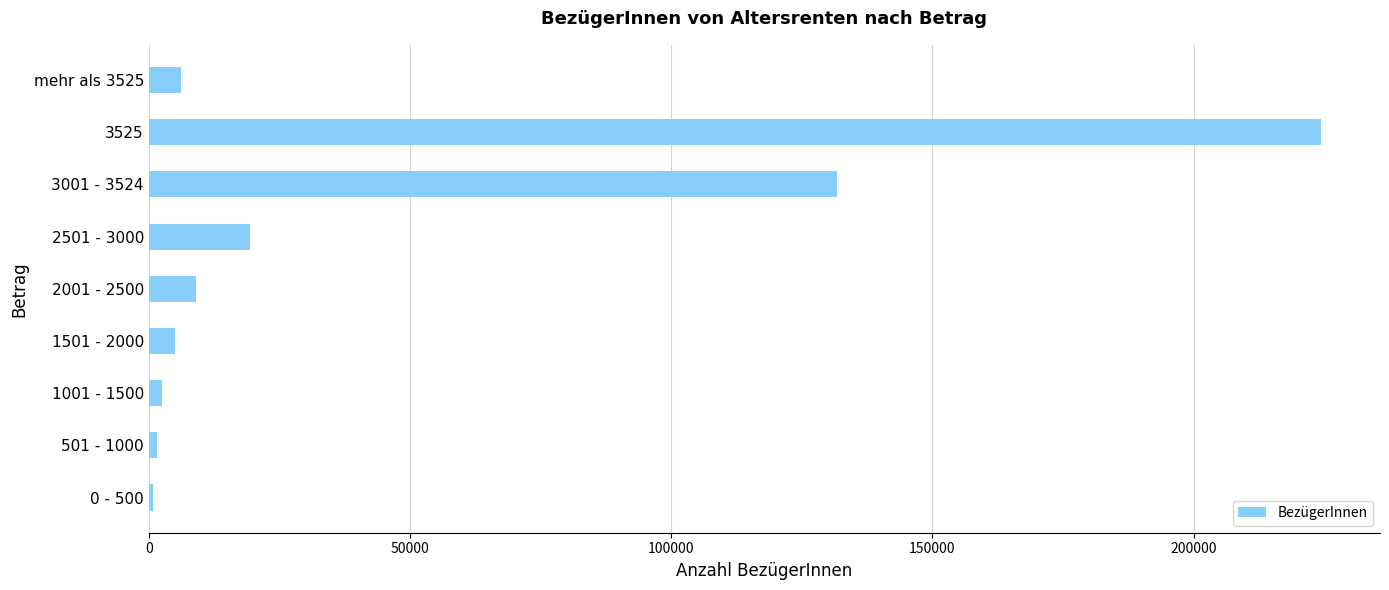

What is the average value?

44548